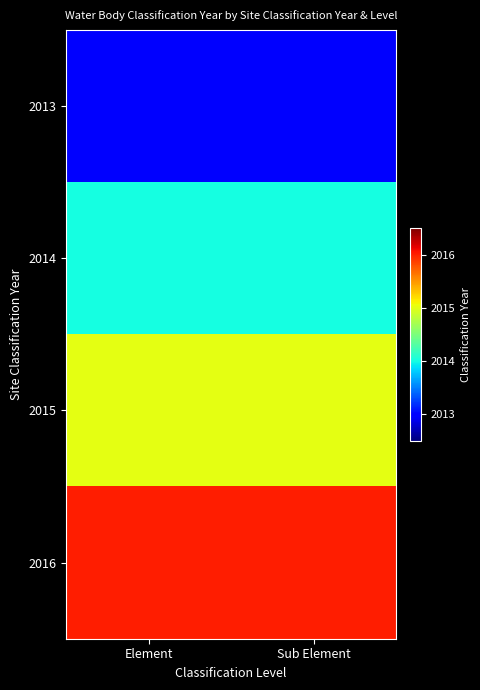

What is the spread (max minus min) of values at Element?

3